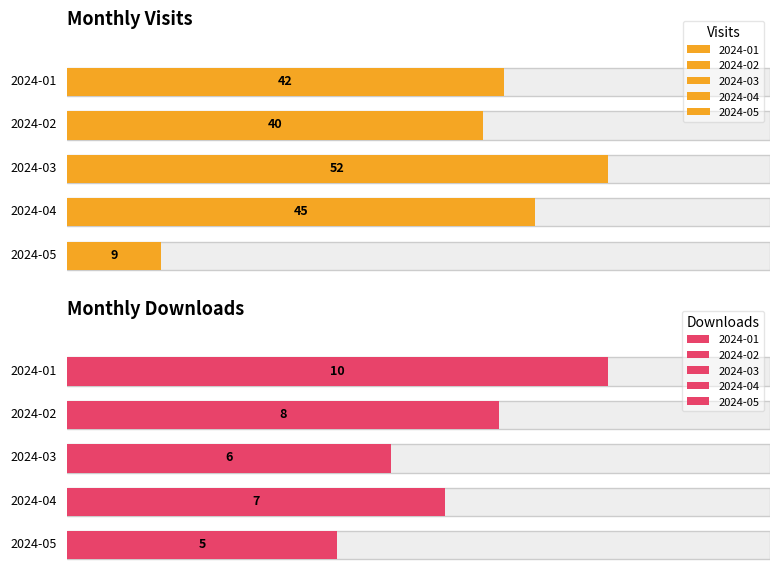

Is the value of monthly_visit at 2024-05 greater than the value of monthly_download_resource at 2024-01?

No